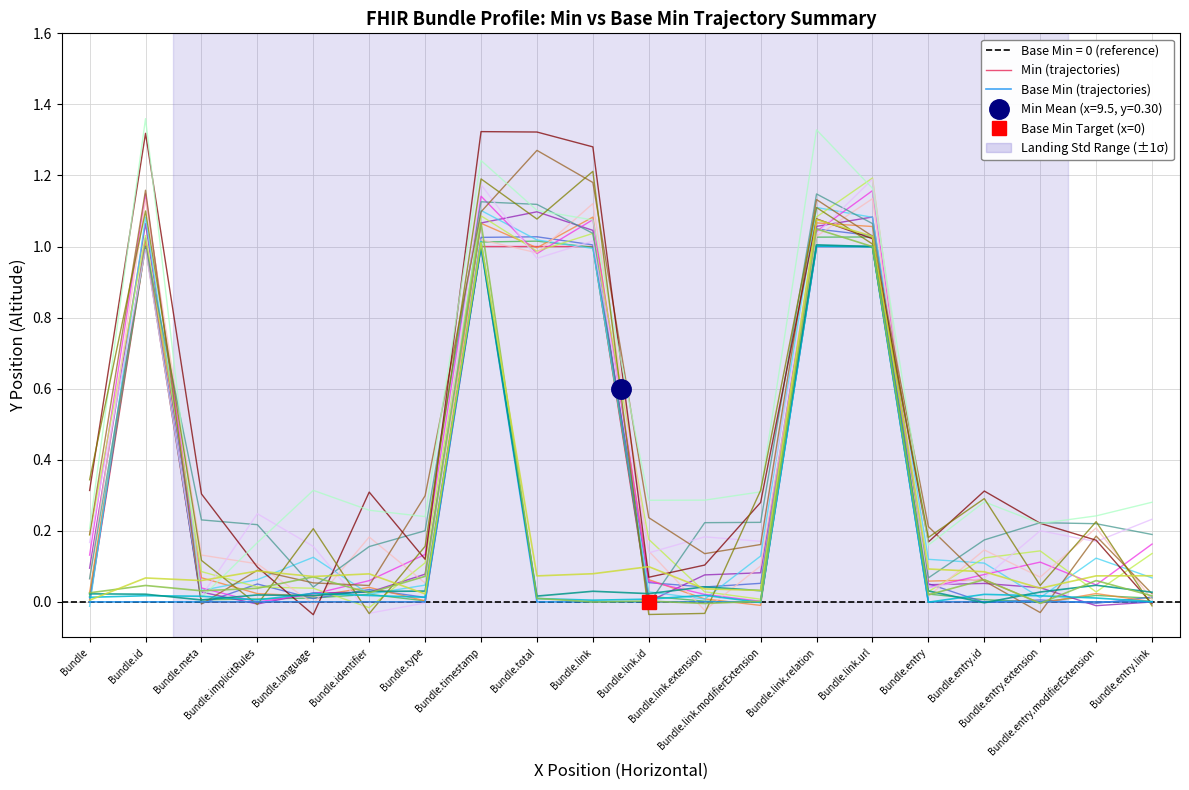

List the labels in order of Min (trajectories) value, smallest first.

Bundle, Bundle.meta, Bundle.implicitRules, Bundle.language, Bundle.identifier, Bundle.type, Bundle.link.id, Bundle.link.extension, Bundle.link.modifierExtension, Bundle.entry, Bundle.entry.id, Bundle.entry.extension, Bundle.entry.modifierExtension, Bundle.entry.link, Bundle.id, Bundle.timestamp, Bundle.total, Bundle.link, Bundle.link.relation, Bundle.link.url